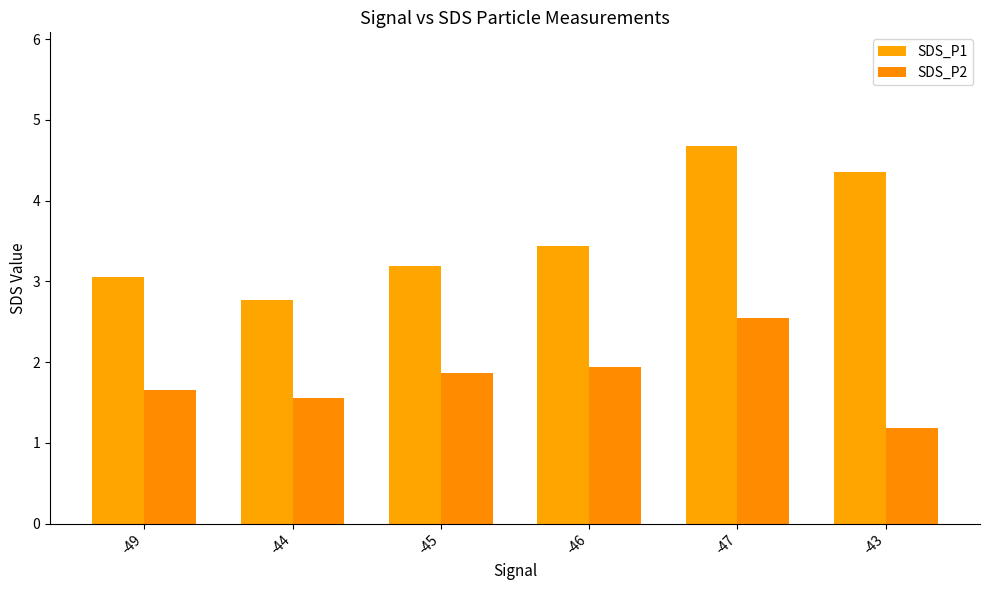

At which category does the chart reach its minimum across all series?

-43